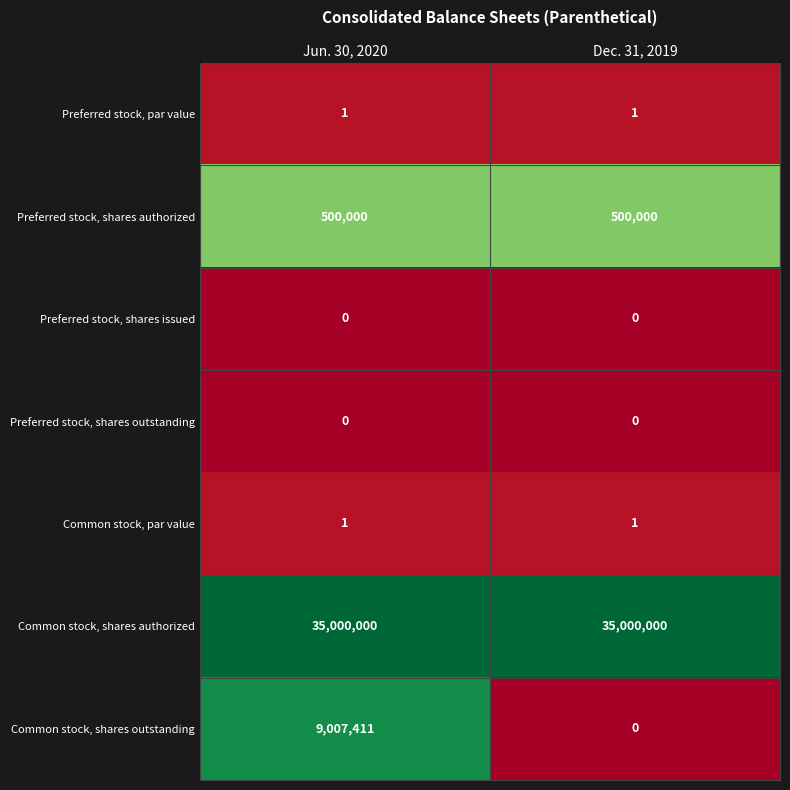

The Preferred stock, shares authorized series shows 872453 at Dec. 31, 2019. True or false?

False